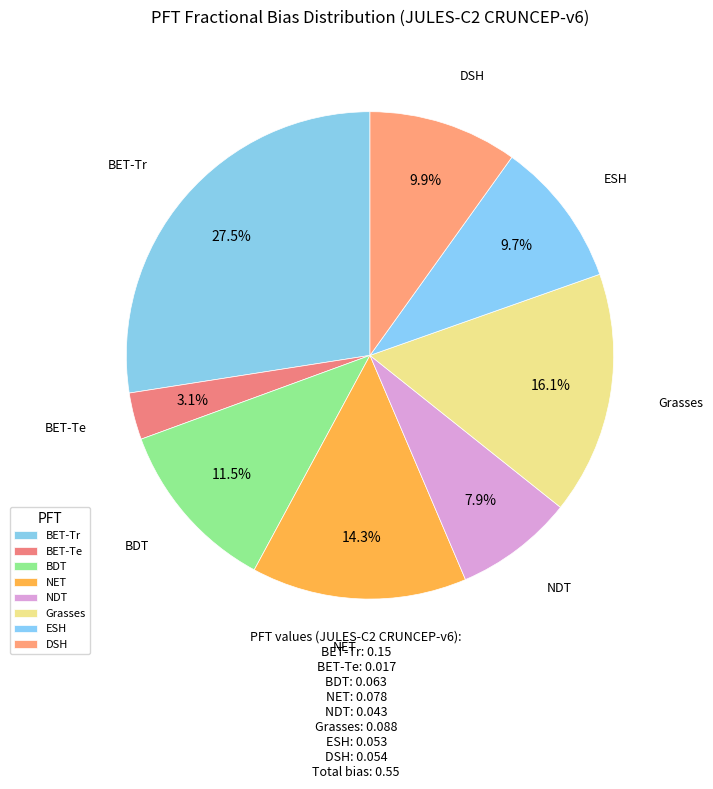

How many slices are in this pie chart?

8